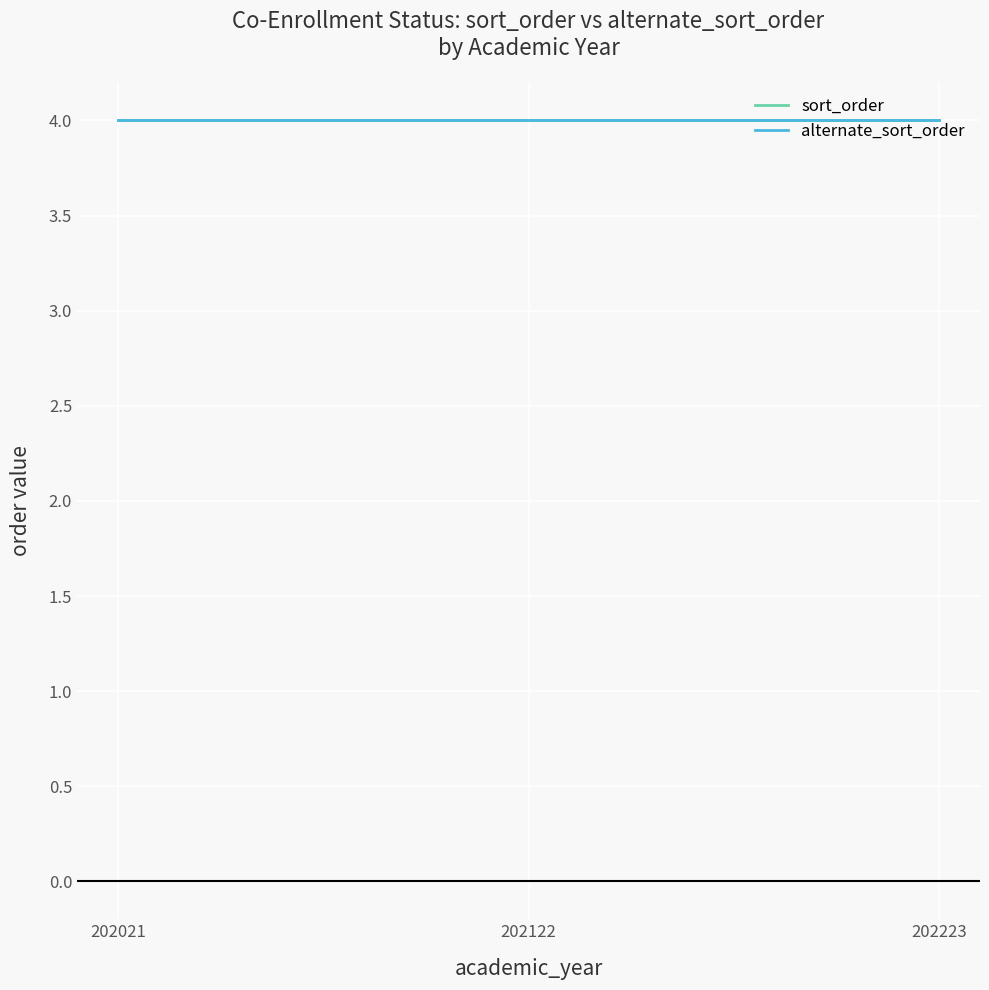

How many values in the sort_order series are below 2?

3